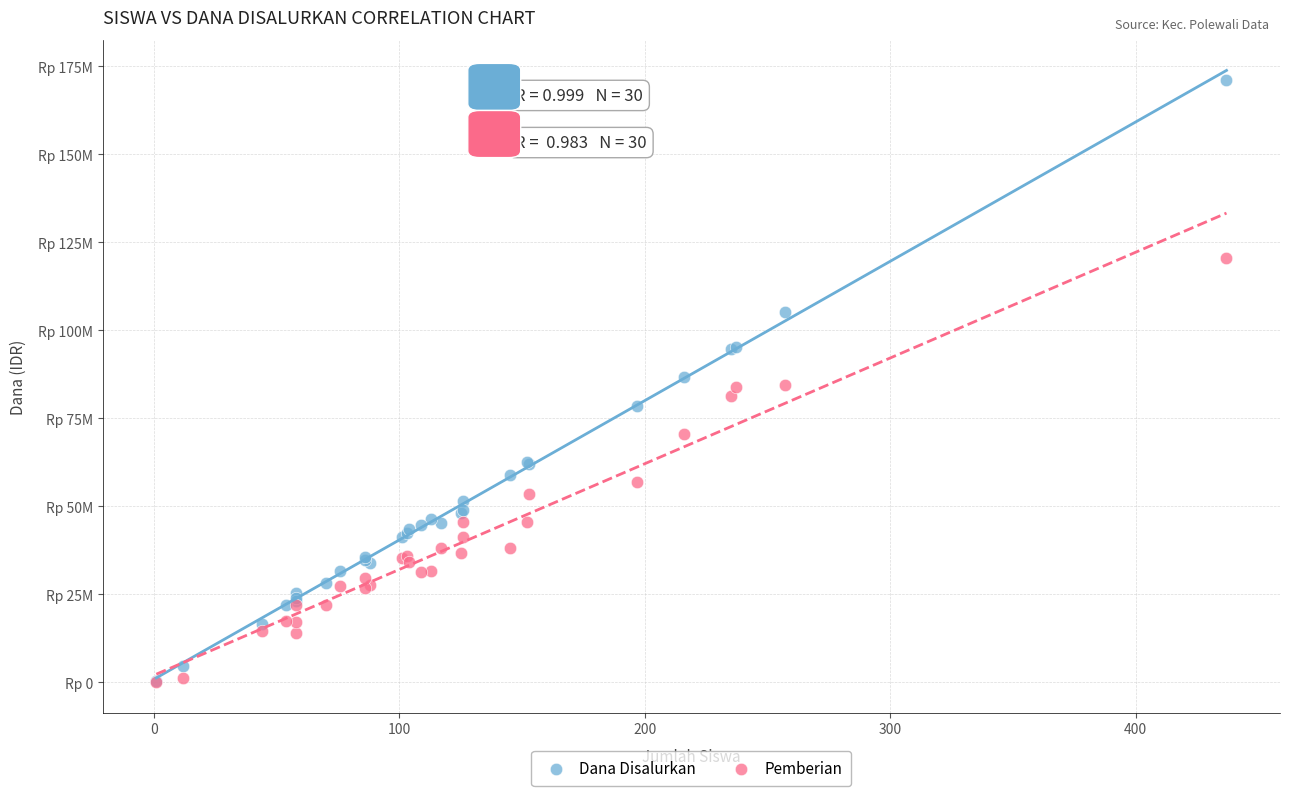

Which series reaches the maximum Y coordinate?

Dana Disalurkan